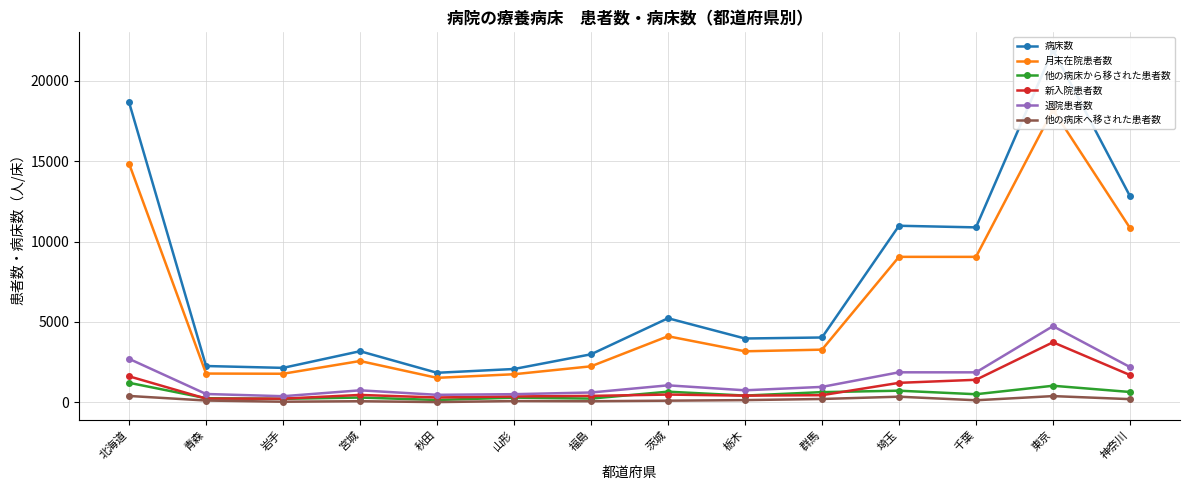

What is the label of the 6th point from the right?

栃木